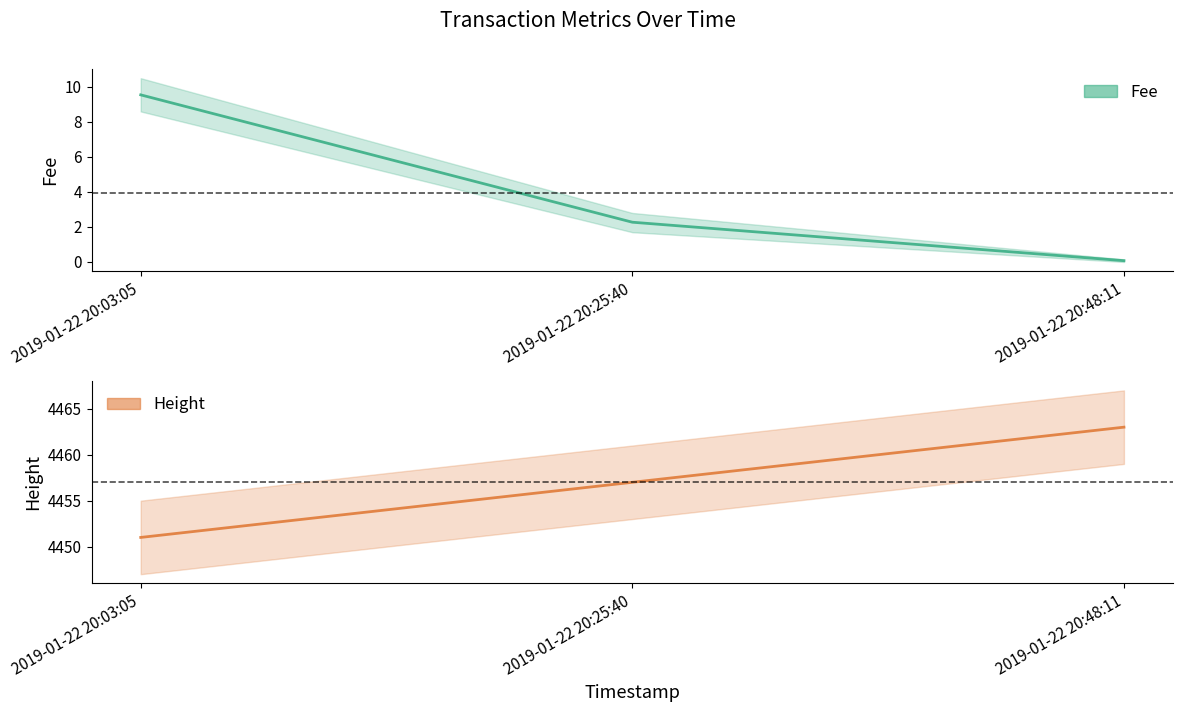

List the series in order of their peak value, highest first.

Height, Fee